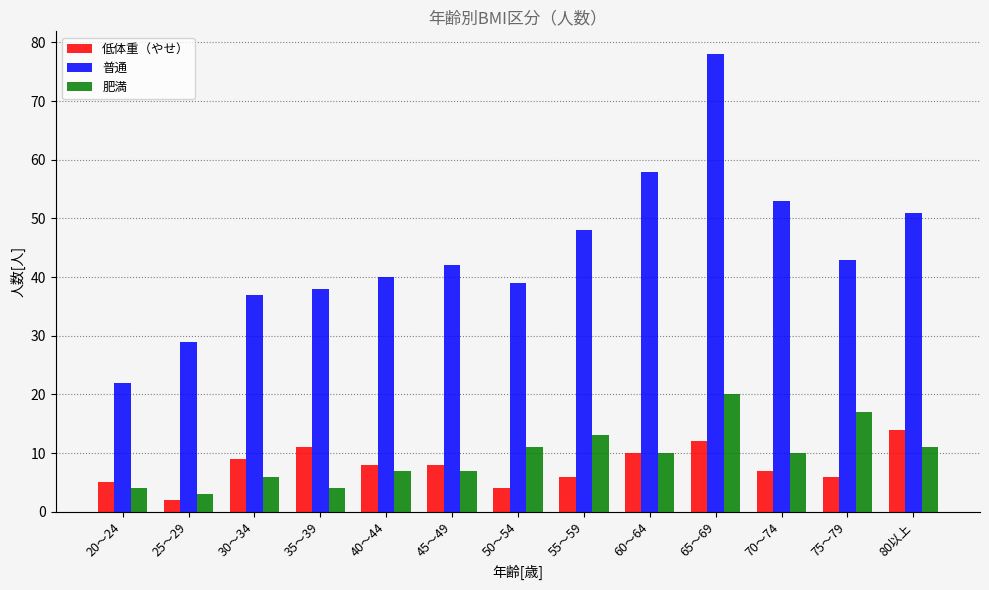

Is the value of 肥満 at 40～44 greater than the value of 低体重（やせ） at 35～39?

No